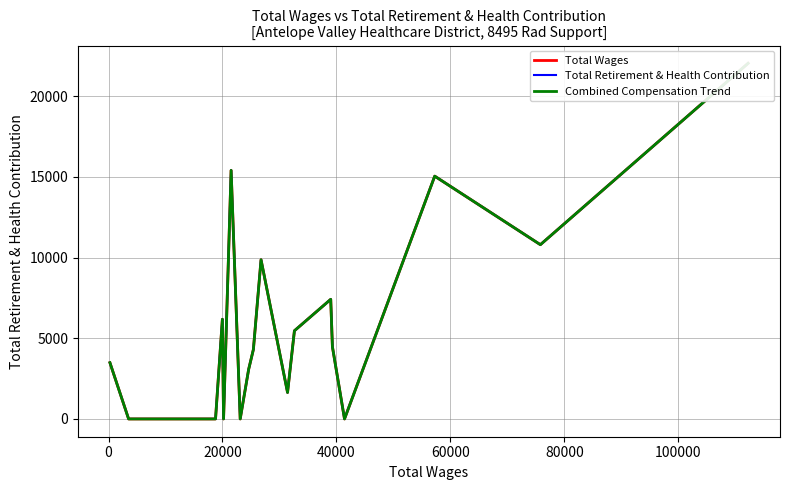

Rank the series by their maximum value, from lowest to highest.

Total Wages, Total Retirement & Health Contribution, Combined Compensation Trend